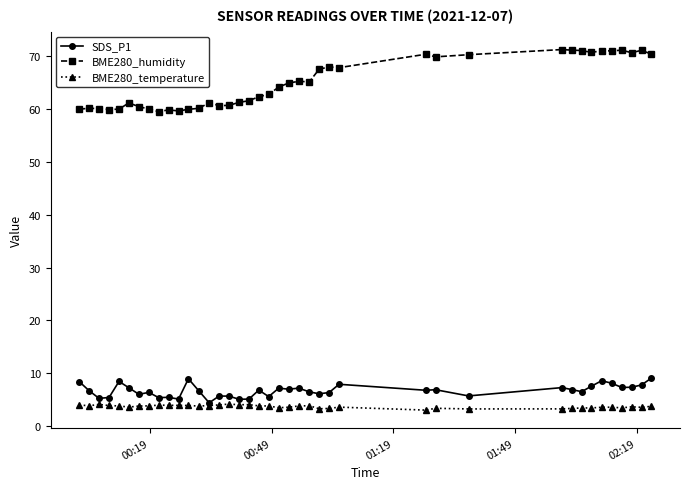

Rank the series by their maximum value, from lowest to highest.

BME280_temperature, SDS_P1, BME280_humidity